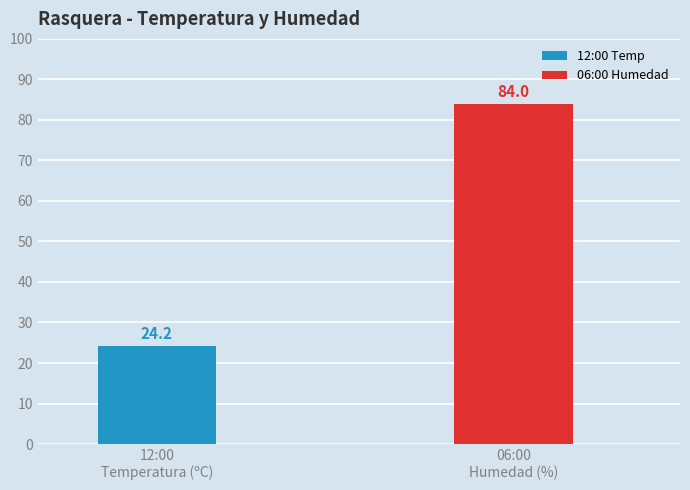

Where does the Temperatura (ºC) series first go above 15?

12:00